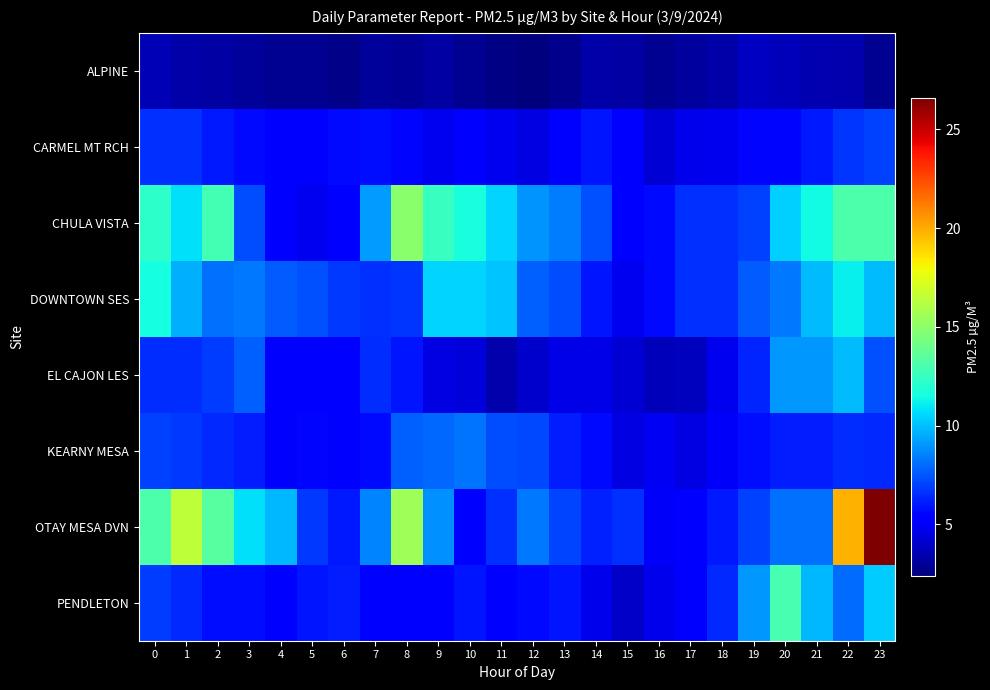

Reading right to left, transcribe all the data shown in this chart.

ALPINE: 23=2.8	22=3.4	21=3.5	20=3.7	19=3.9	18=3.3	17=3.1	16=2.8	15=3.2	14=3.3	13=2.7	12=2.4	11=2.5	10=2.8	9=3.2	8=2.9	7=3.0	6=2.6	5=2.8	4=2.8	3=3.0	2=3.2	1=3.3	0=3.6
CARMEL MT RCH: 23=7.0	22=6.7	21=6.0	20=5.6	19=5.6	18=4.8	17=4.7	16=4.2	15=5.2	14=5.9	13=5.4	12=4.5	11=4.8	10=5.2	9=4.8	8=5.6	7=5.8	6=5.7	5=5.4	4=5.5	3=5.7	2=6.0	1=6.6	0=6.6
CHULA VISTA: 23=13.1	22=13.1	21=11.4	20=10.4	19=7.0	18=6.6	17=6.6	16=5.7	15=5.4	14=7.4	13=8.4	12=9.0	11=10.5	10=11.6	9=12.5	8=14.9	7=9.2	6=5.2	5=4.8	4=5.3	3=7.3	2=12.8	1=10.8	0=12.2
DOWNTOWN SES: 23=9.9	22=11.1	21=9.9	20=8.3	19=7.6	18=6.6	17=6.6	16=5.7	15=4.8	14=5.9	13=7.3	12=7.7	11=10.1	10=10.5	9=10.5	8=6.7	7=6.6	6=6.8	5=7.4	4=7.6	3=8.3	2=8.1	1=9.6	0=11.5
EL CAJON LES: 23=7.4	22=9.9	21=9.1	20=9.1	19=6.3	18=4.8	17=3.8	16=3.7	15=4.2	14=4.6	13=4.6	12=4.1	11=3.4	10=4.3	9=4.5	8=5.9	7=6.5	6=5.3	5=5.1	4=5.2	3=7.7	2=6.9	1=6.5	0=6.5
KEARNY MESA: 23=6.4	22=6.5	21=6.1	20=6.1	19=5.8	18=5.0	17=4.5	16=4.9	15=4.5	14=5.7	13=6.1	12=7.2	11=7.3	10=8.2	9=7.9	8=7.7	7=5.7	6=5.2	5=5.6	4=5.5	3=6.1	2=6.4	1=6.8	0=7.0
OTAY MESA DVN: 23=26.6	22=19.8	21=8.1	20=8.1	19=7.0	18=6.0	17=5.5	16=5.0	15=6.6	14=6.2	13=7.1	12=8.3	11=6.6	10=5.3	9=8.9	8=15.6	7=8.6	6=6.0	5=6.8	4=9.8	3=10.8	2=13.4	1=16.4	0=13.1
PENDLETON: 23=10.3	22=8.0	21=9.8	20=12.9	19=9.1	18=6.4	17=5.5	16=4.7	15=4.0	14=4.7	13=5.9	12=5.7	11=5.1	10=5.9	9=5.5	8=5.4	7=5.1	6=6.1	5=5.9	4=5.5	3=5.8	2=5.8	1=6.4	0=6.9